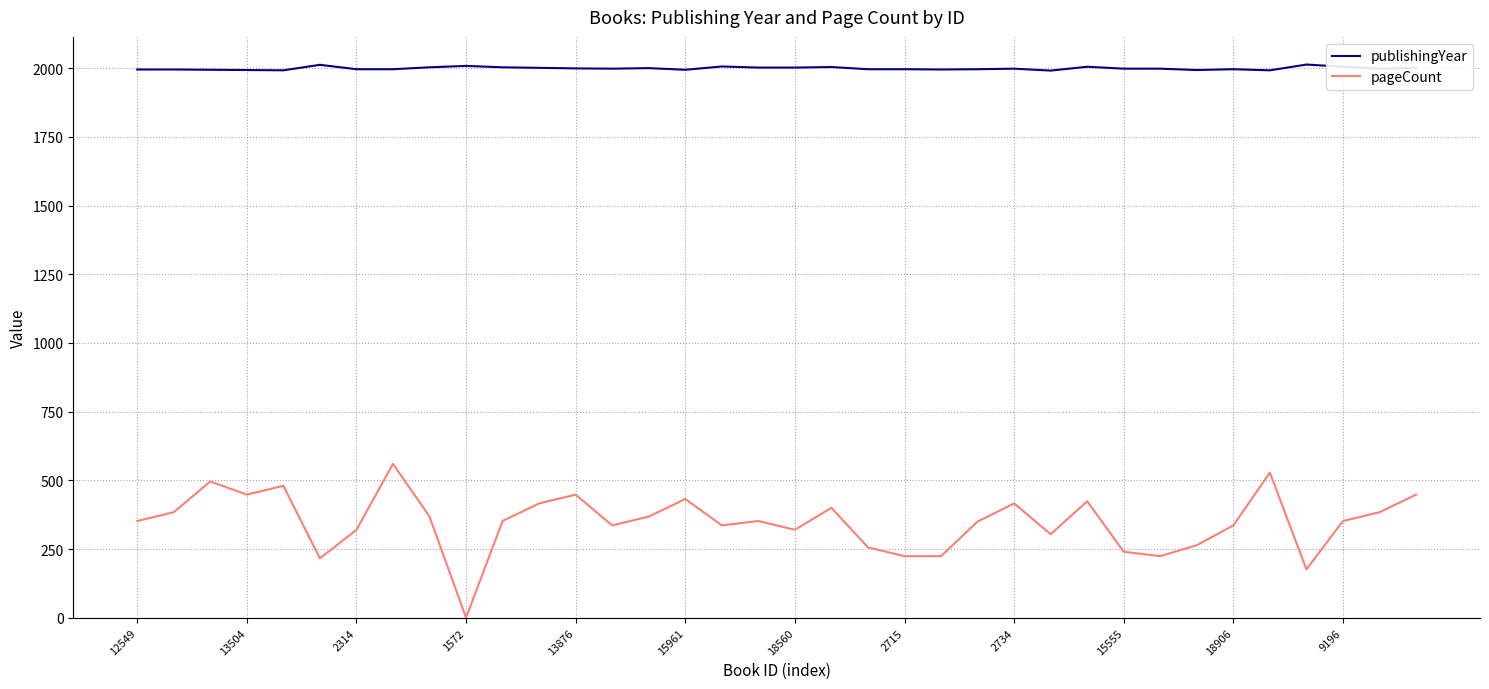

Which series has the largest range (max minus min)?

pageCount